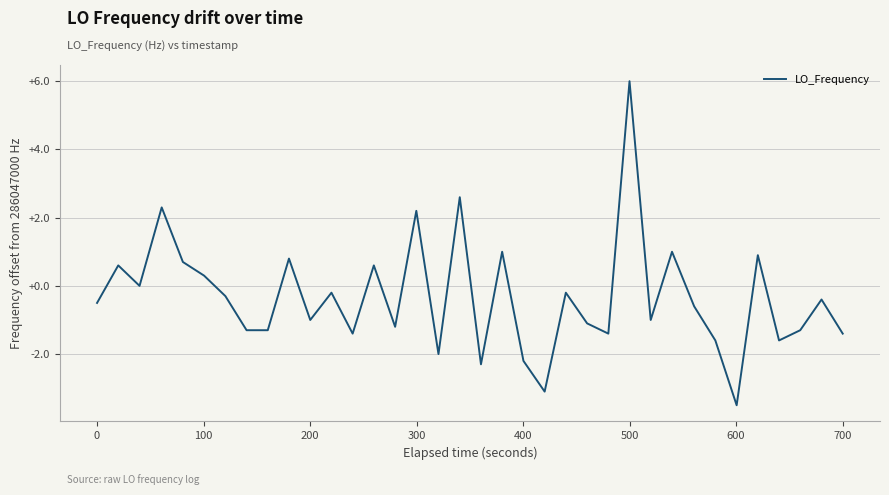

What is the difference between the maximum and minimum values?

9.5